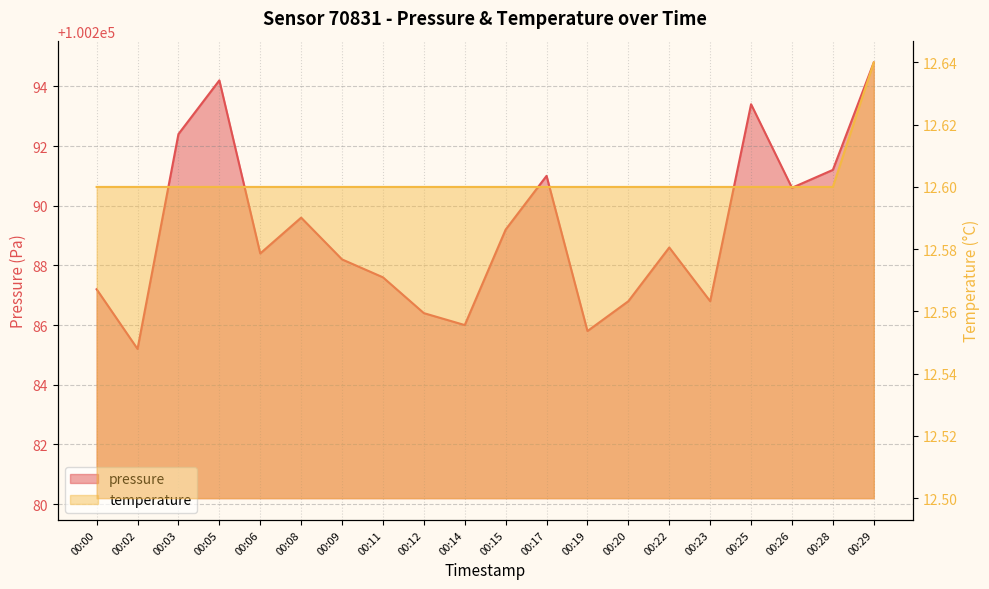

Is the value of temperature at 00:20 greater than the value of pressure at 00:00?

No